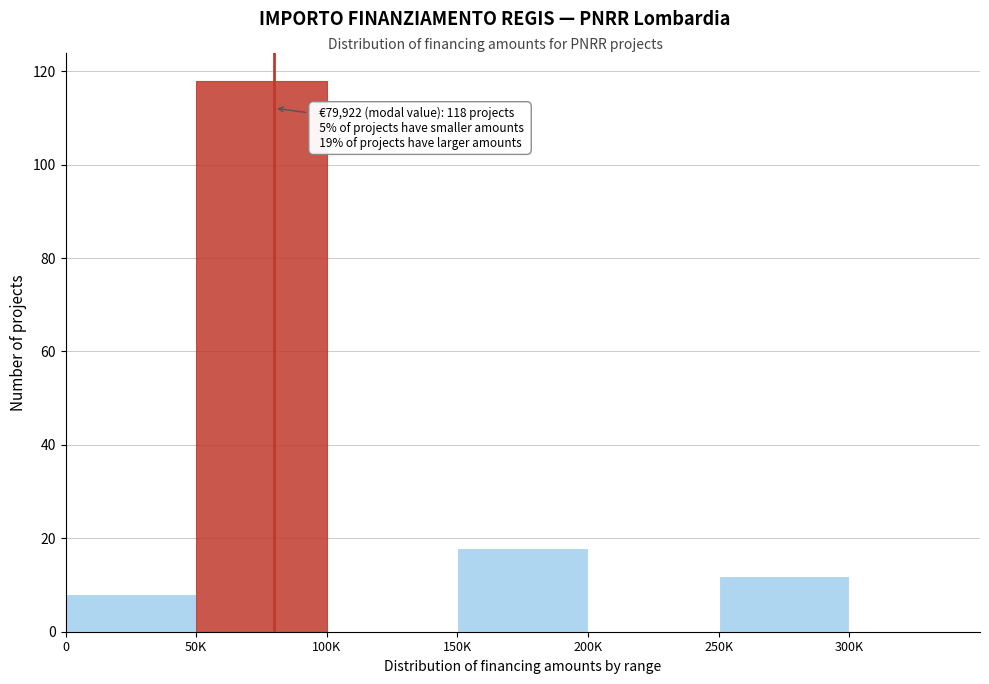

Reading left to right, extract all data points from this chart.

0=8	50K=118	100K=0	150K=18	200K=0	250K=12	300K=0